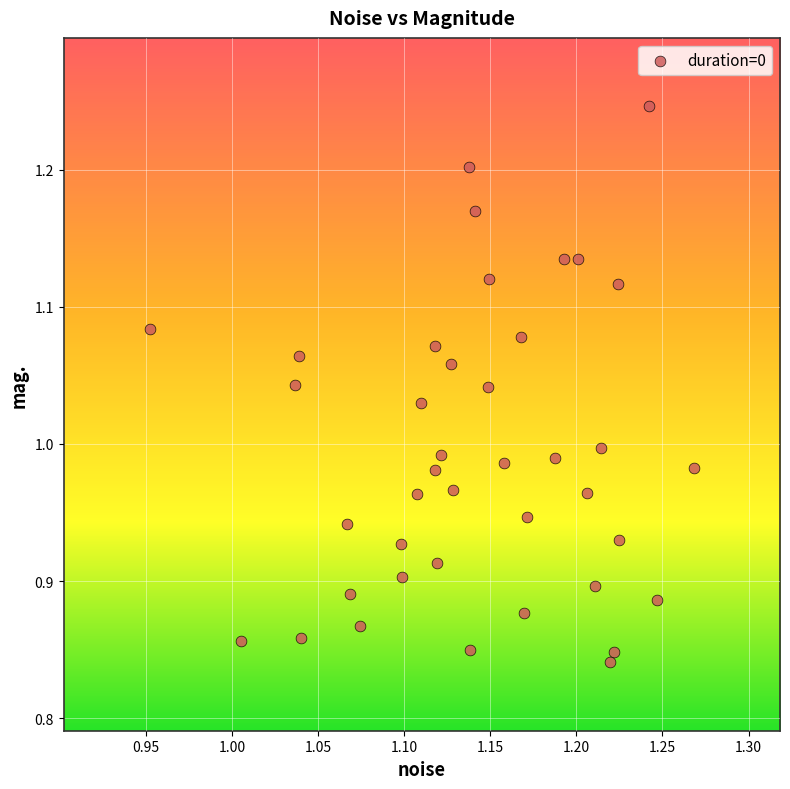

What is the range of Y values (max minus min)?

0.4